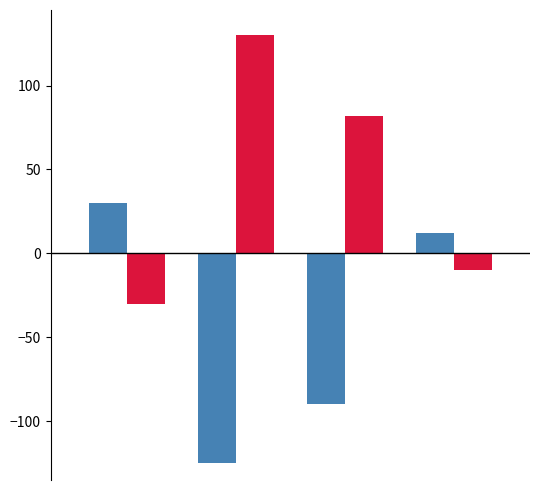

What is the maximum value shown in the chart?

130